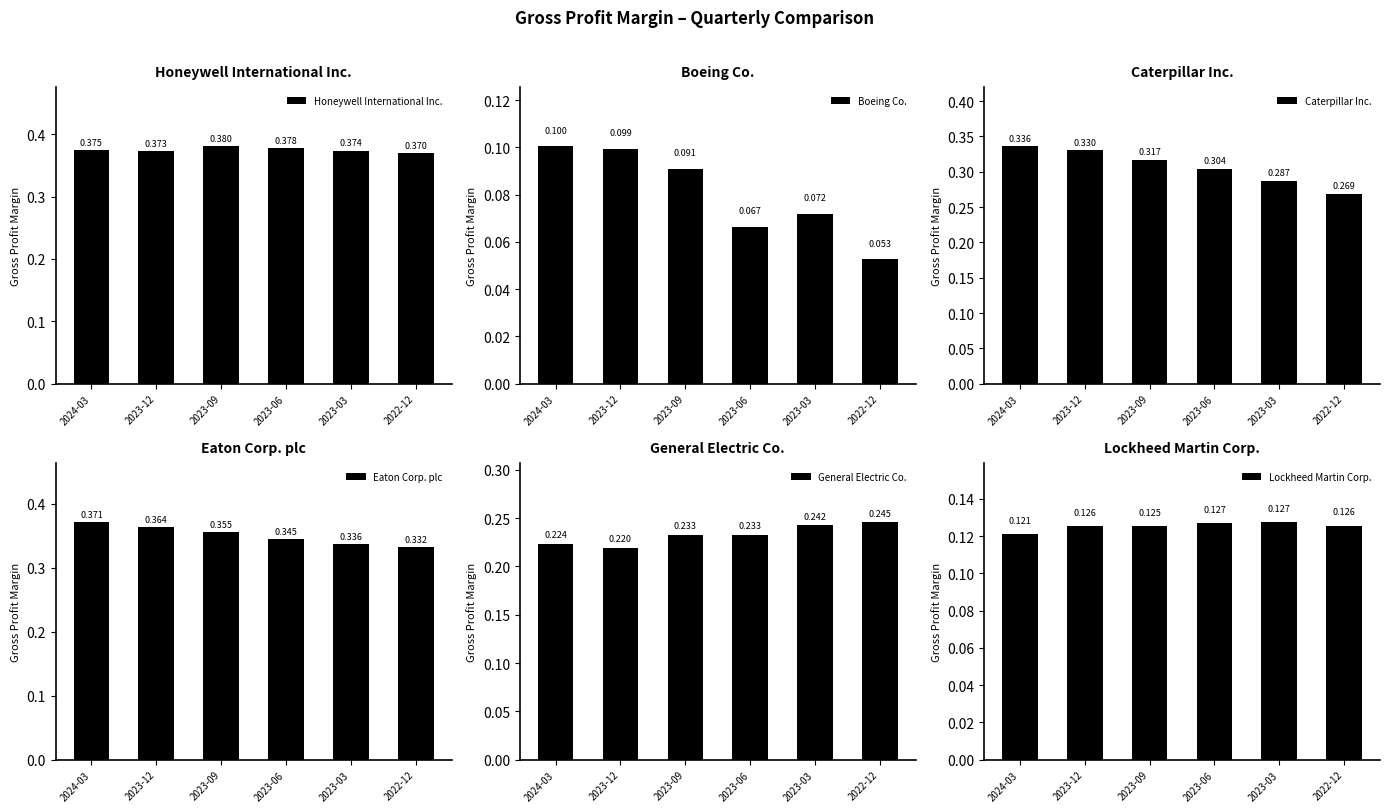

What is the approximate value of Honeywell International Inc. at 2023-06?

0.4